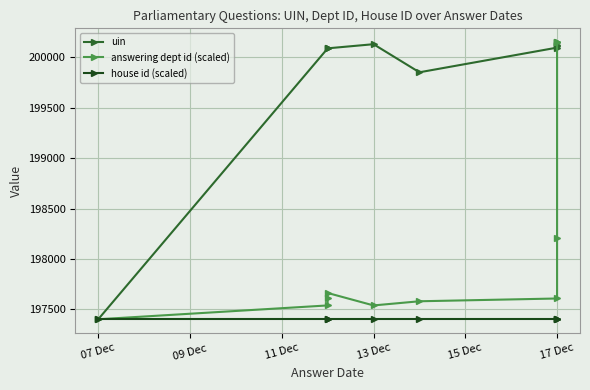

How many values in the answering dept id (scaled) series are below 197606?

4